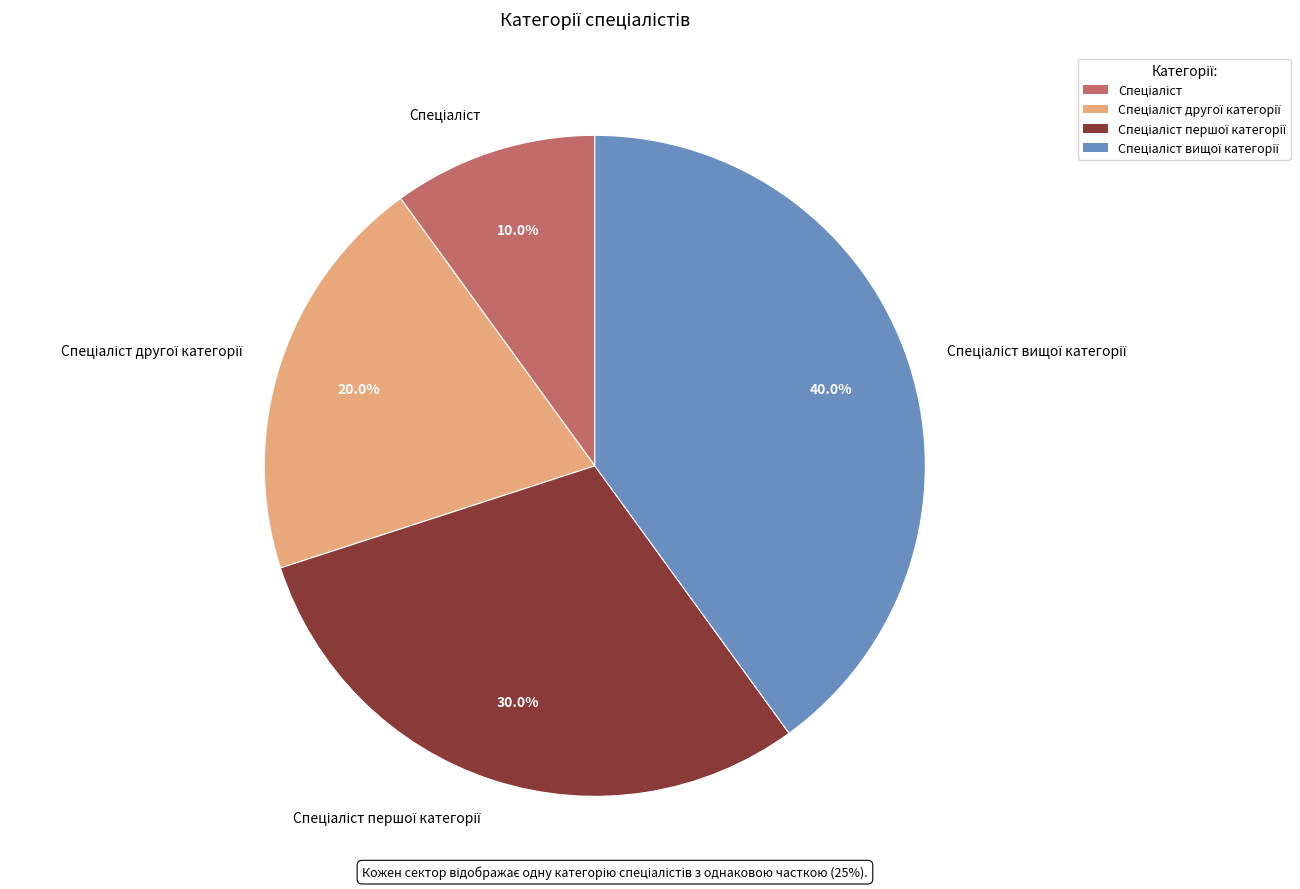

Is there any slice that represents more than half of the pie?

No